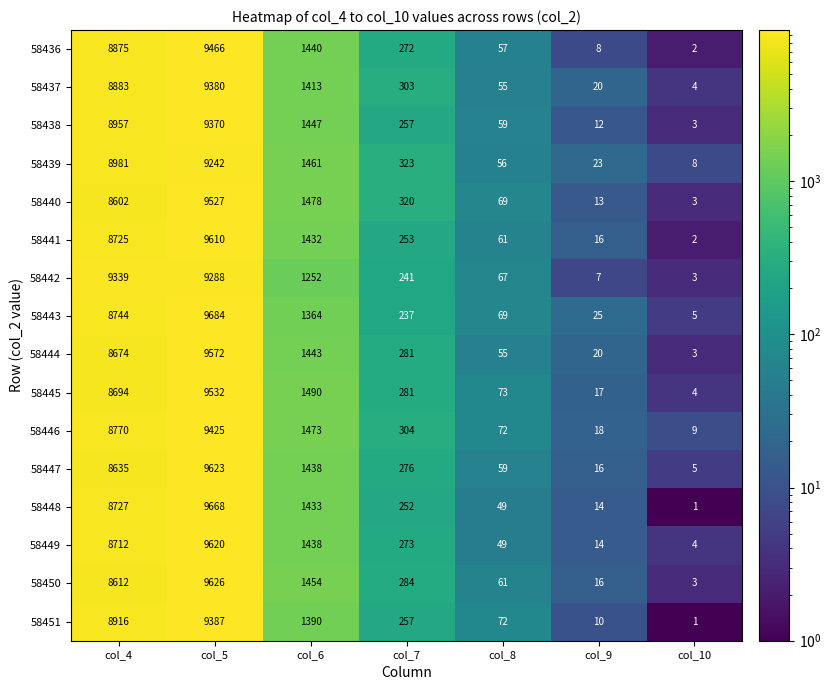

Is it true that 58445 equals 3289 at col_5?

False